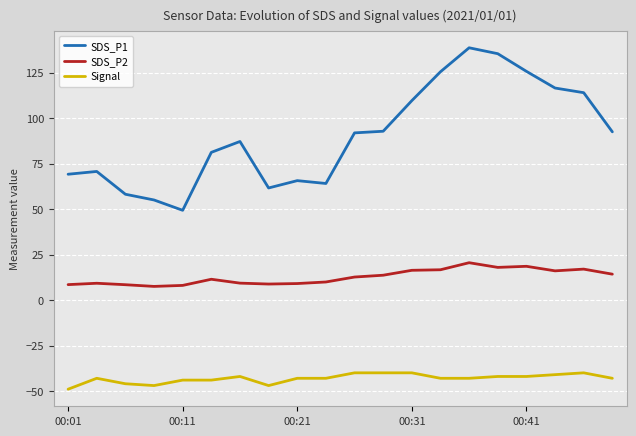

At which category does the chart reach its minimum across all series?

00:01